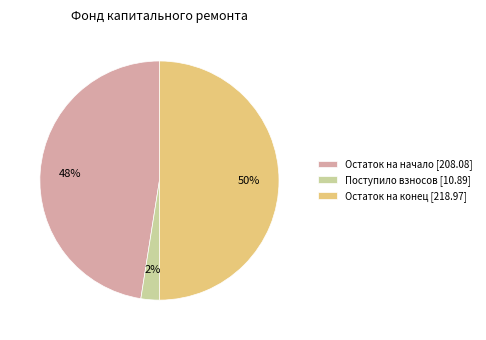

Which slice represents more than half of the pie?

Остаток на конец [218.97]